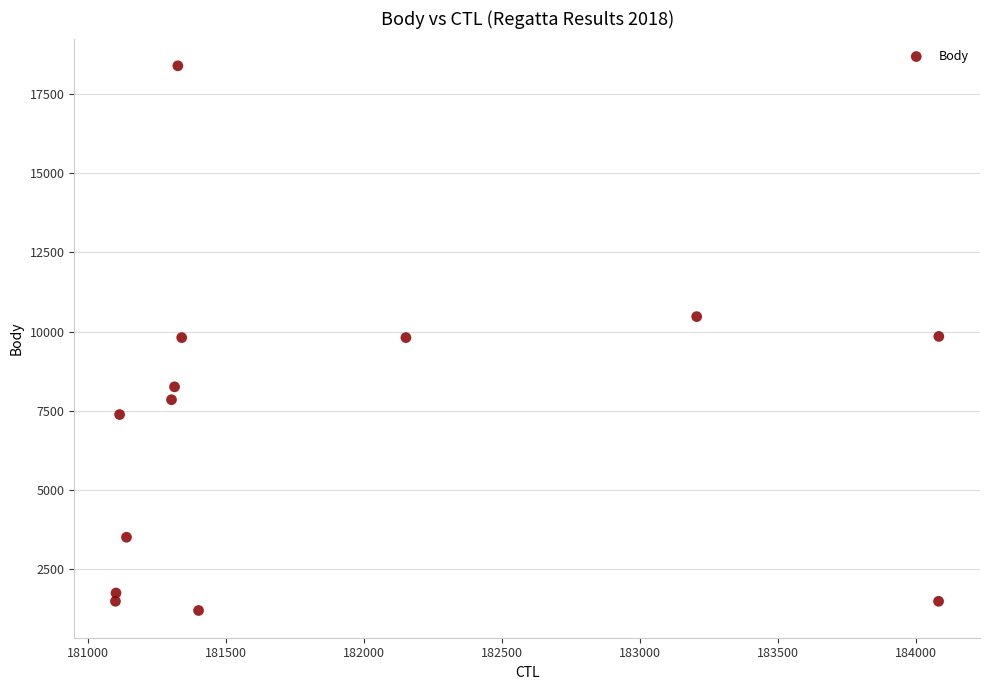

What is the range of X values (max minus min)?

2982